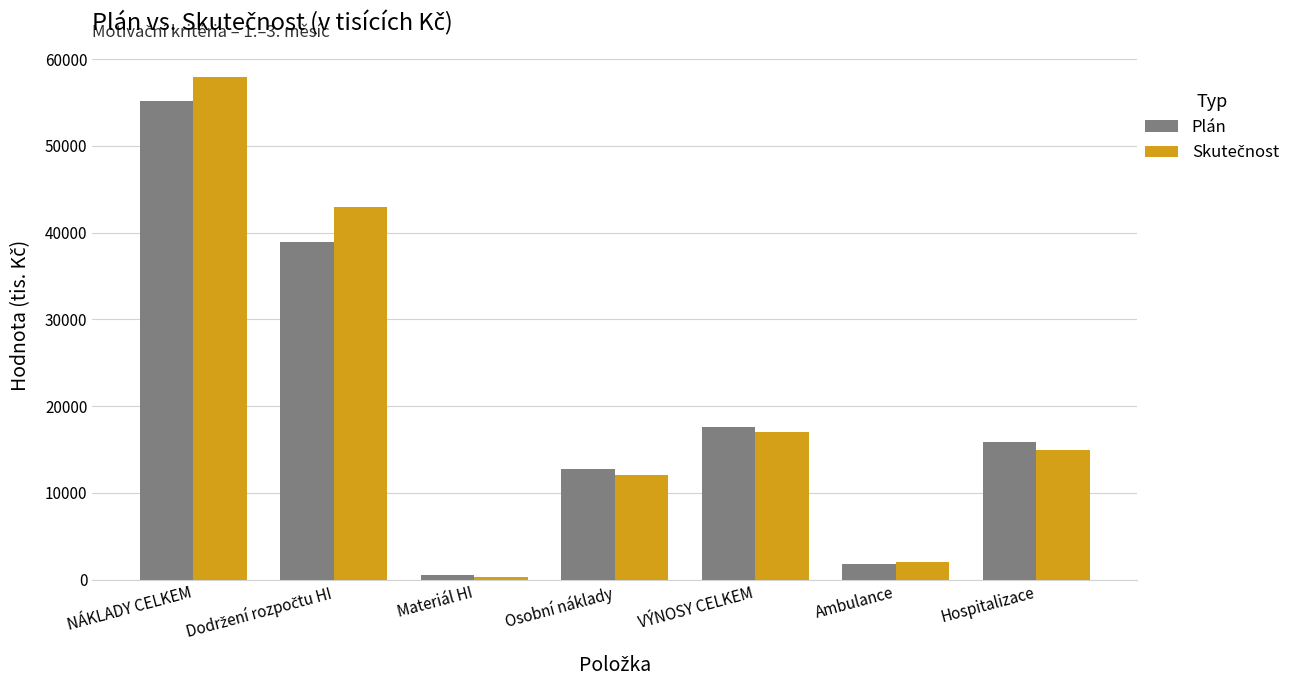

How many series are shown in this chart?

2